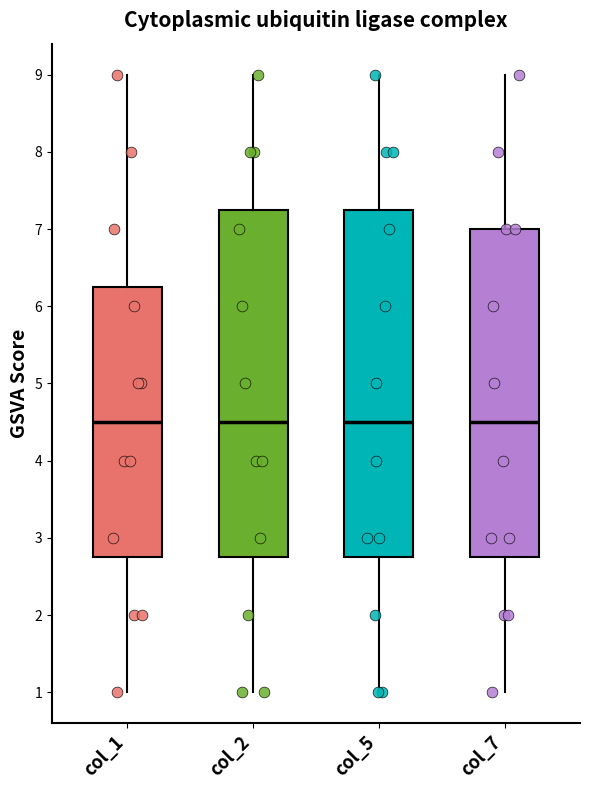

Reading left to right, read every box against the y-axis: the position of its median line, the range the box covers, and the ends of its whiskers. The values are not printed on the chart, so give them approximately, as read against the axis.

col_1: median 4.5, box 2.8 to 6.3, whiskers 1.0 to 9.0
col_2: median 4.5, box 2.8 to 7.3, whiskers 1.0 to 9.0
col_5: median 4.5, box 2.8 to 7.3, whiskers 1.0 to 9.0
col_7: median 4.5, box 2.8 to 7.0, whiskers 1.0 to 9.0